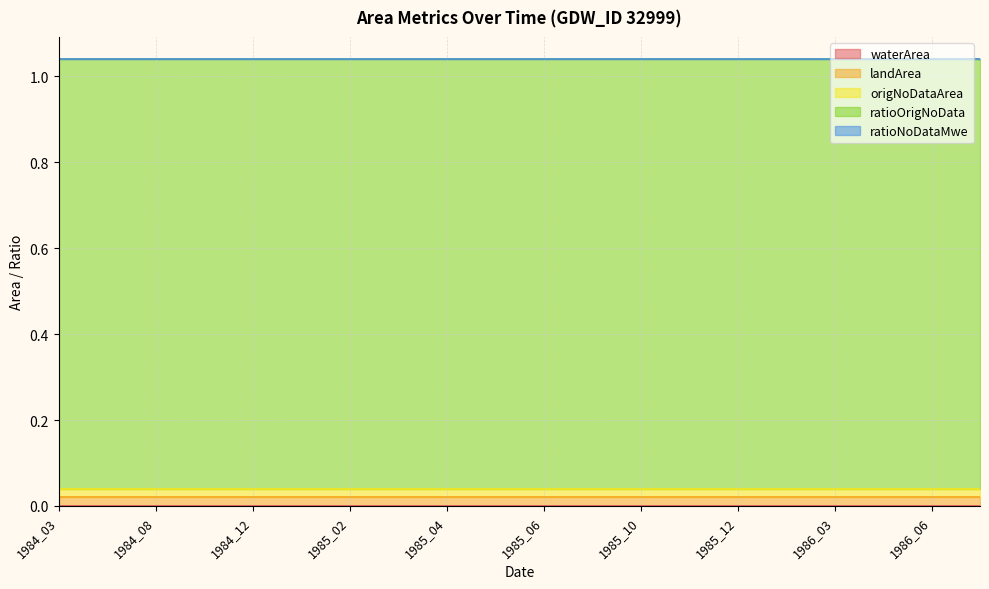

List the labels in order of waterArea value, largest first.

1984_03, 1984_05, 1984_08, 1984_10, 1984_12, 1985_01, 1985_02, 1985_03, 1985_04, 1985_05, 1985_06, 1985_09, 1985_10, 1985_11, 1985_12, 1986_02, 1986_03, 1986_04, 1986_06, 1986_08